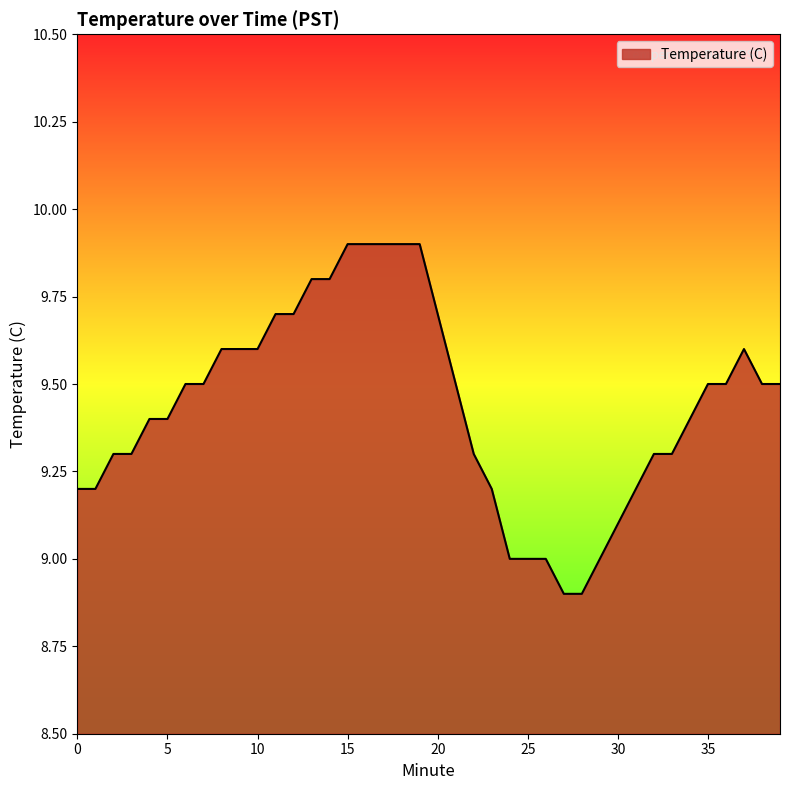

What is the minimum value shown in the chart?

8.9